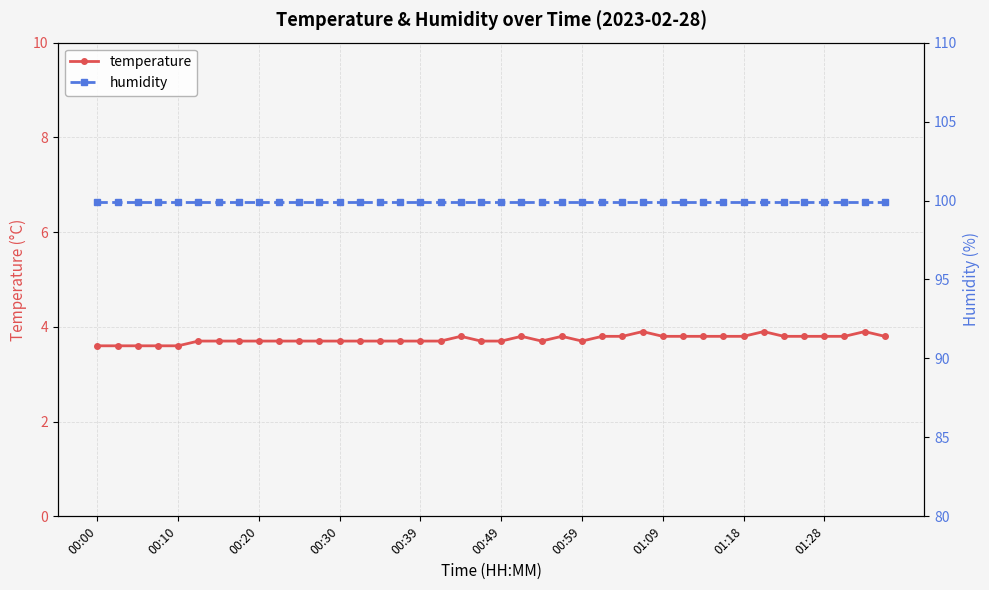

At which label does humidity reach its minimum?

00:00